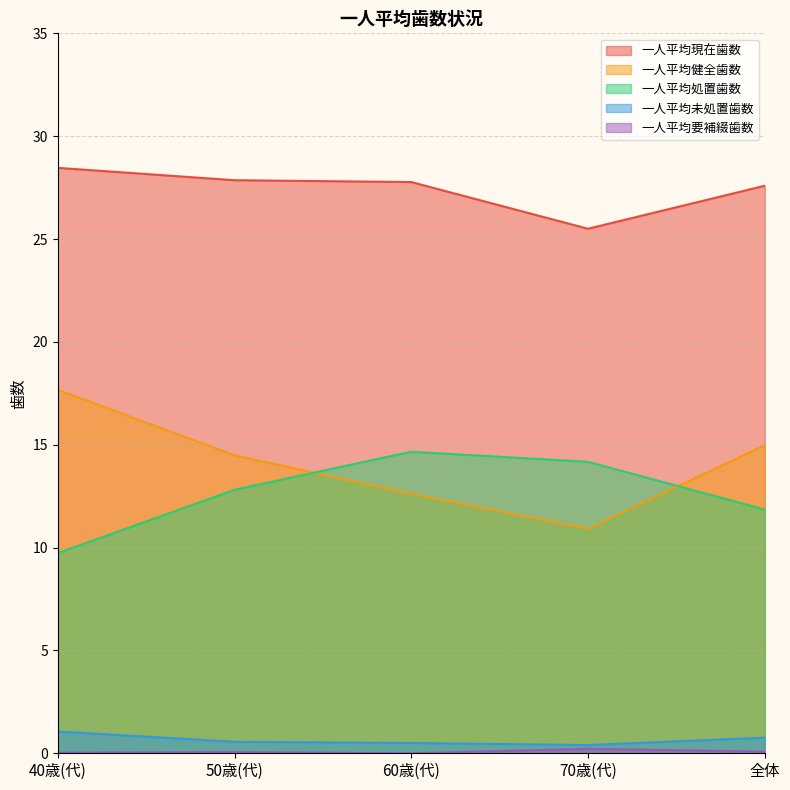

True or false: 一人平均処置歯数 has a value of 12.8 at 50歳(代).

True